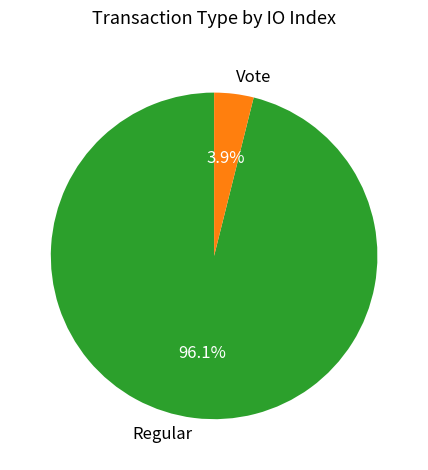

Between Vote and Regular, which is larger?

Regular